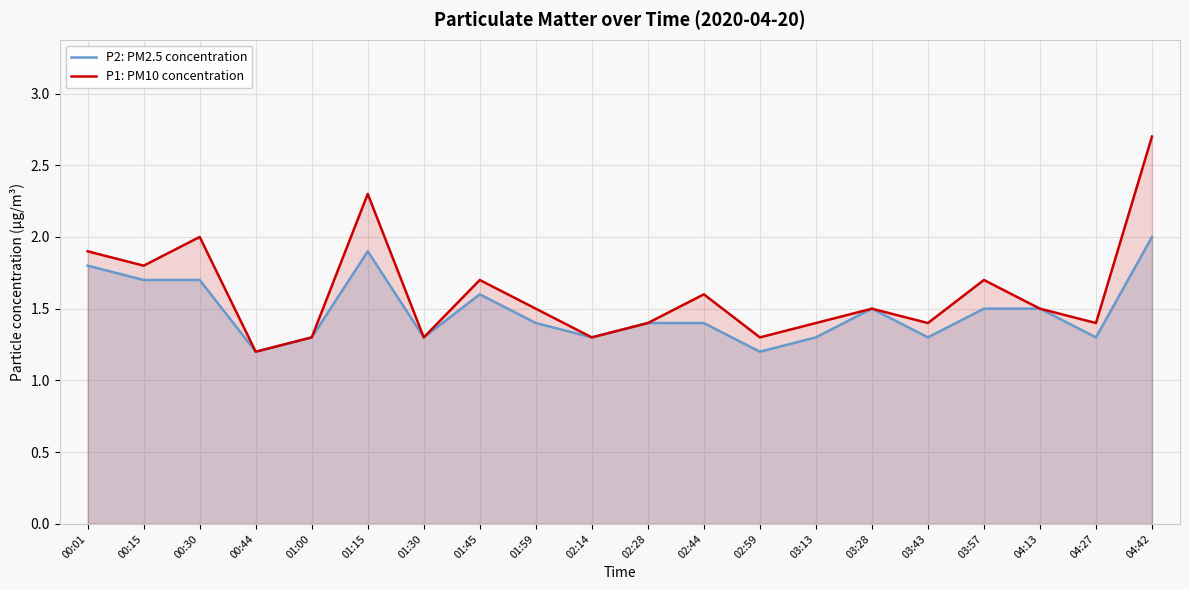

How many series are shown in this chart?

2